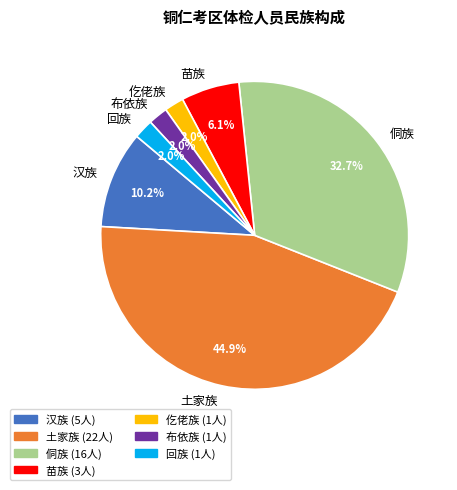

Is it true that 布依族 is 2% of the pie?

True